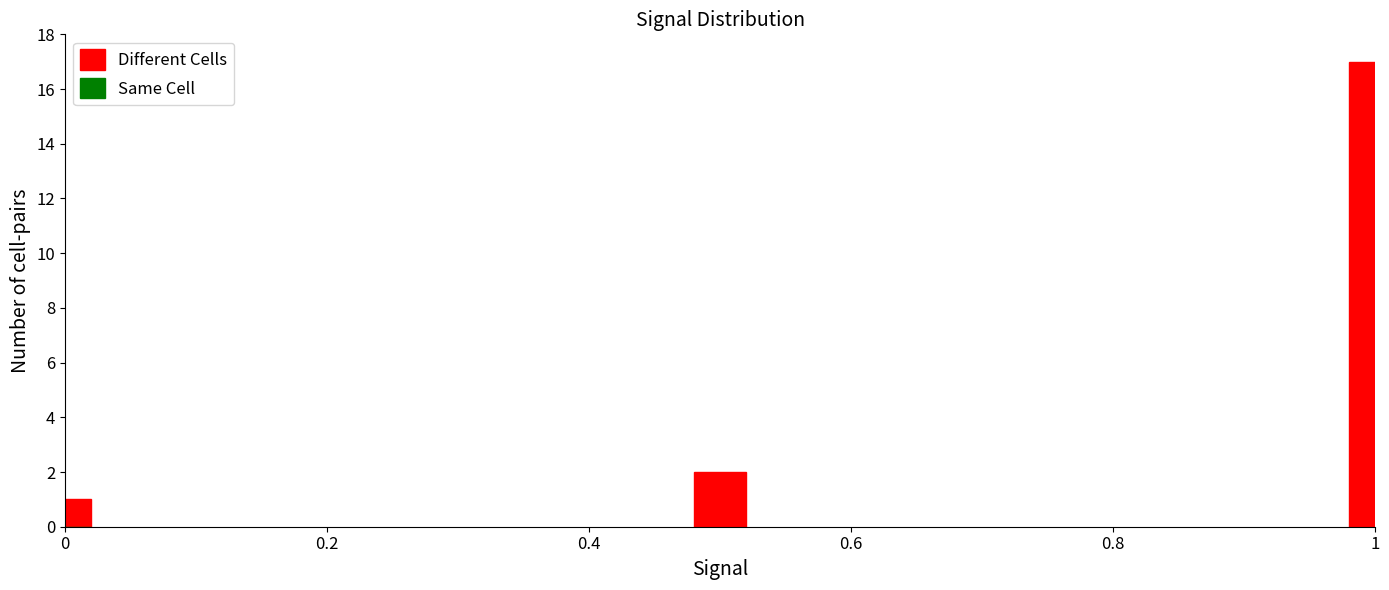

Where is the data nearest to the value 9?

0.4